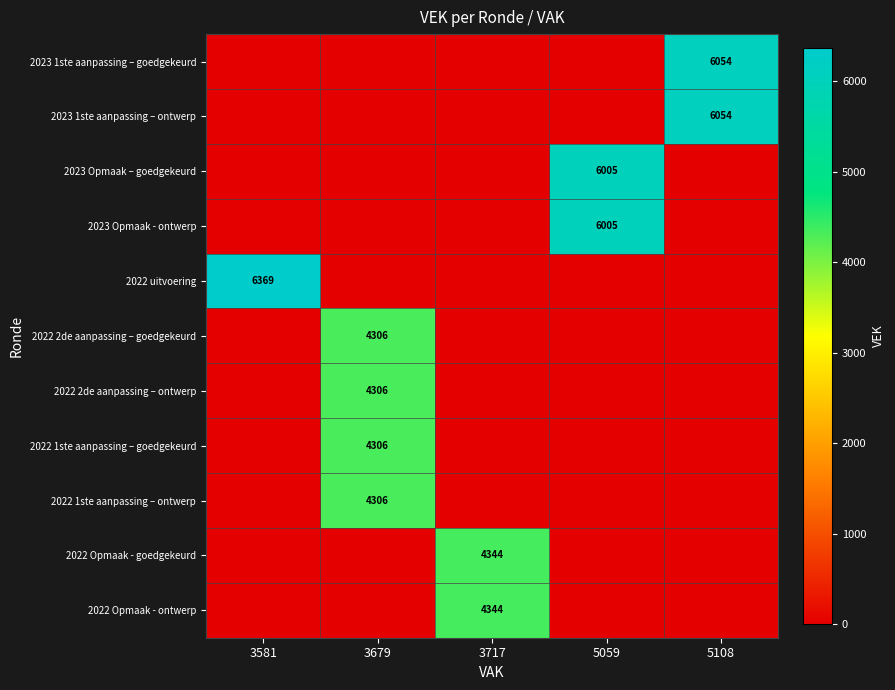

The 2023 Opmaak - ontwerp series shows 6005 at 5059. True or false?

True